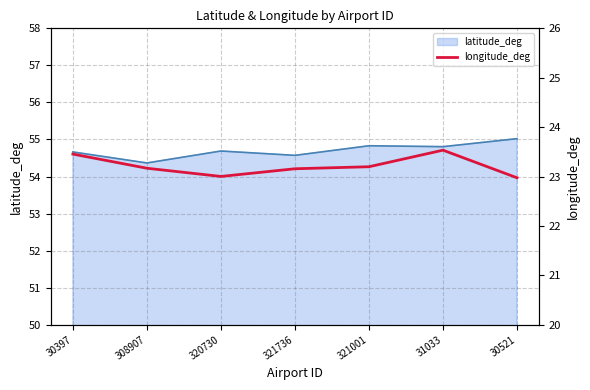

How many lines are shown in the chart?

1